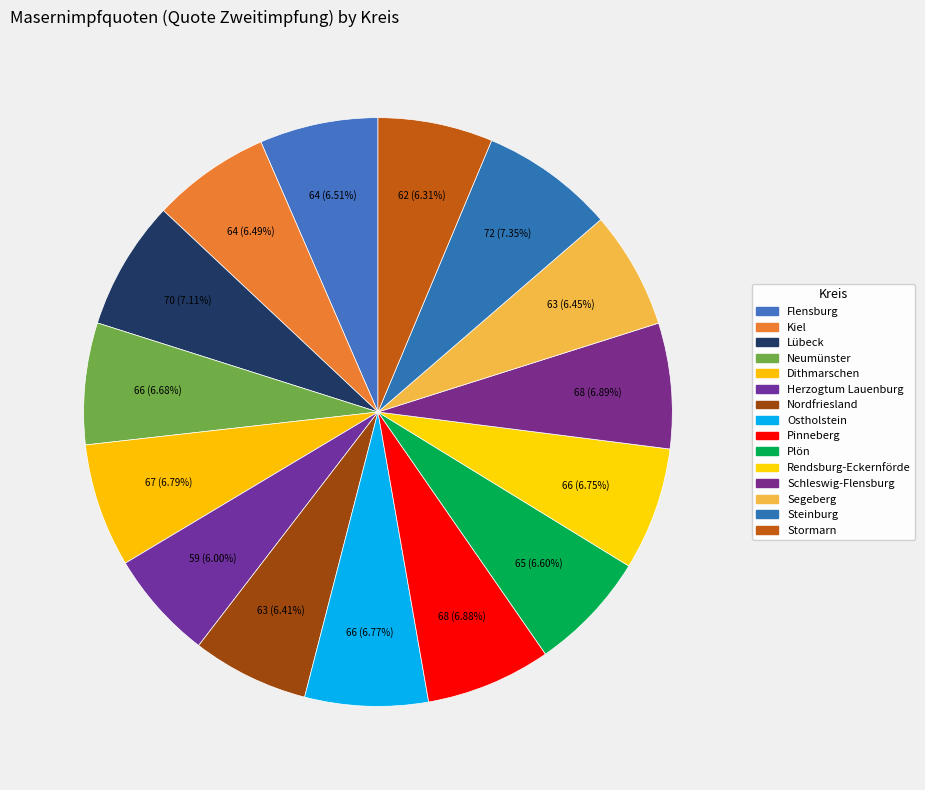

Count the number of slices in the pie.

15